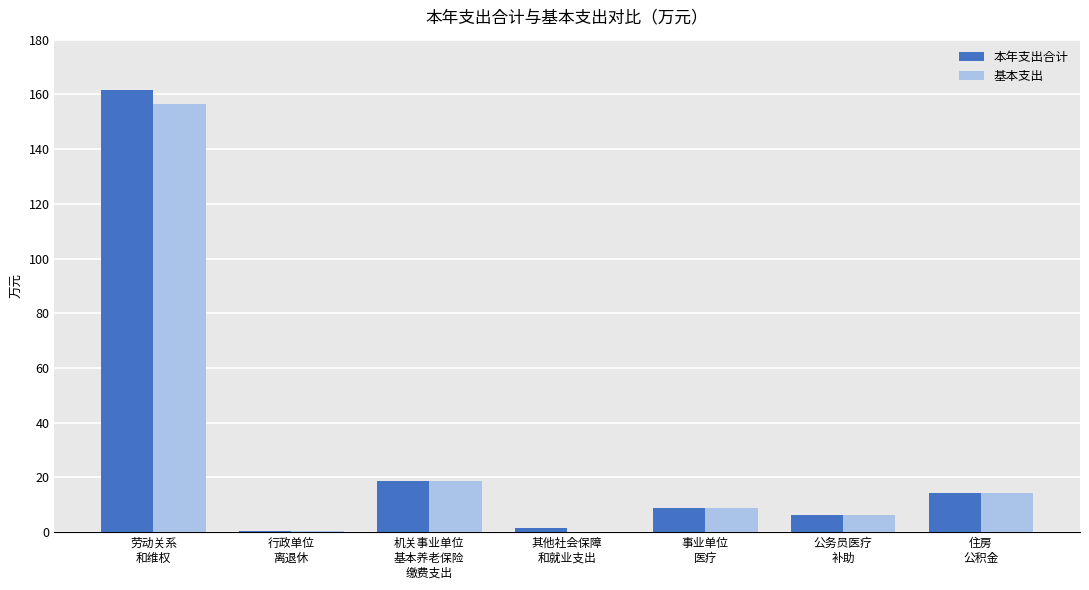

What is the sum of all 本年支出合计 values?

211.4